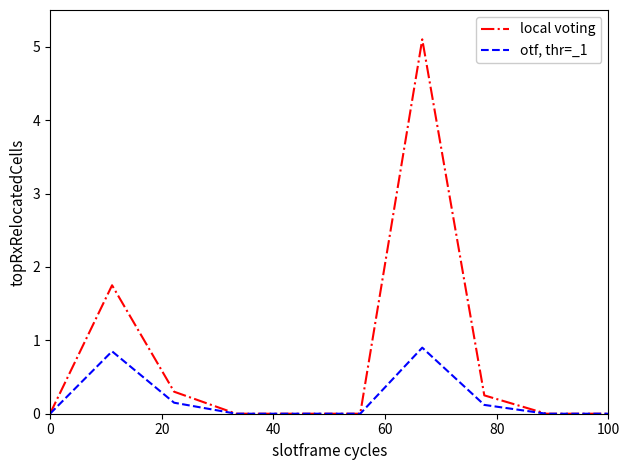

Which series has the widest spread of values?

local voting